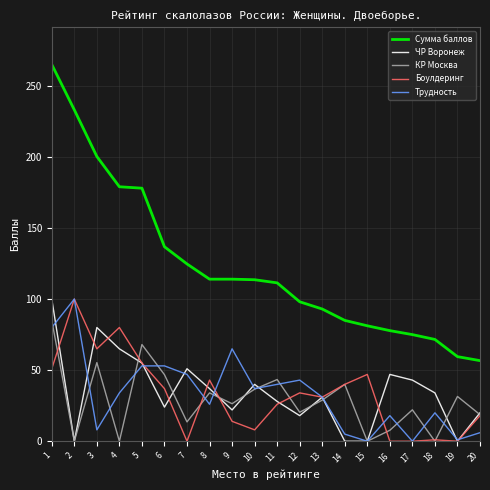

At which label does Трудность first exceed 34?

1